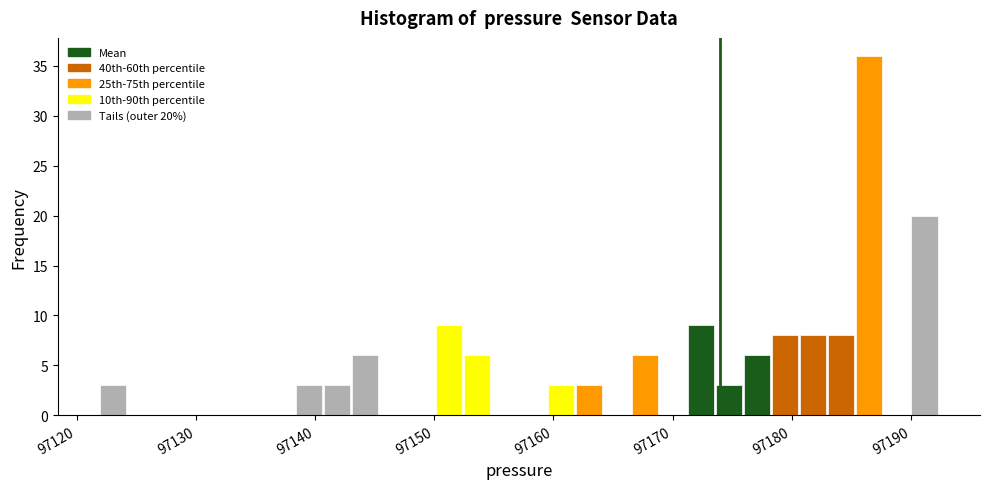

Read against the x-axis, roughly where is the centre of the tallest bar?

97186